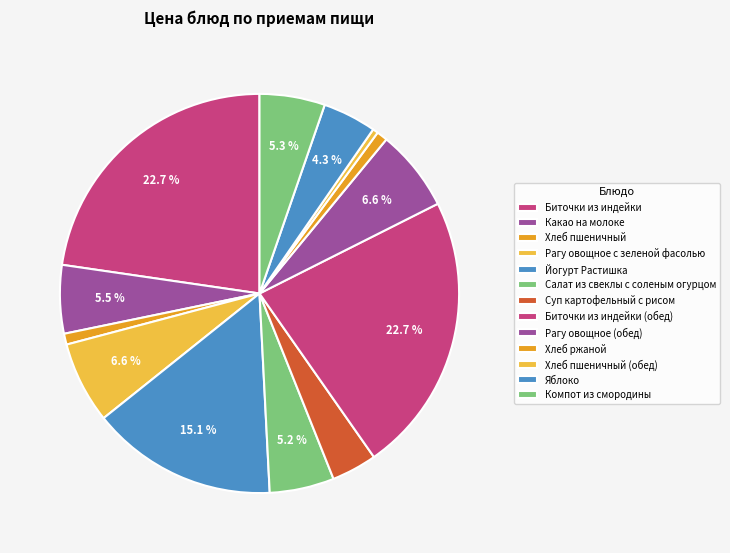

To the nearest percent, what is the difference between the largest and smallest slice percentages?

22%